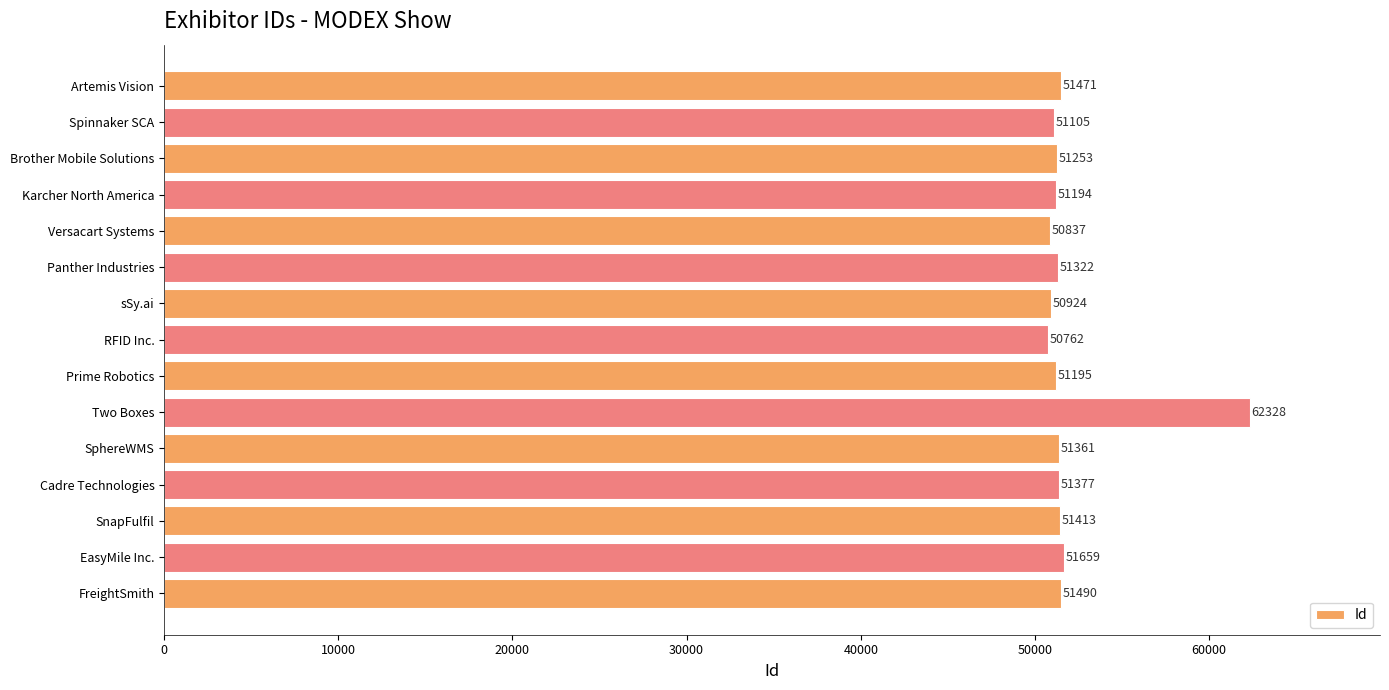

True or false: the data shows 17376 at RFID Inc..

False